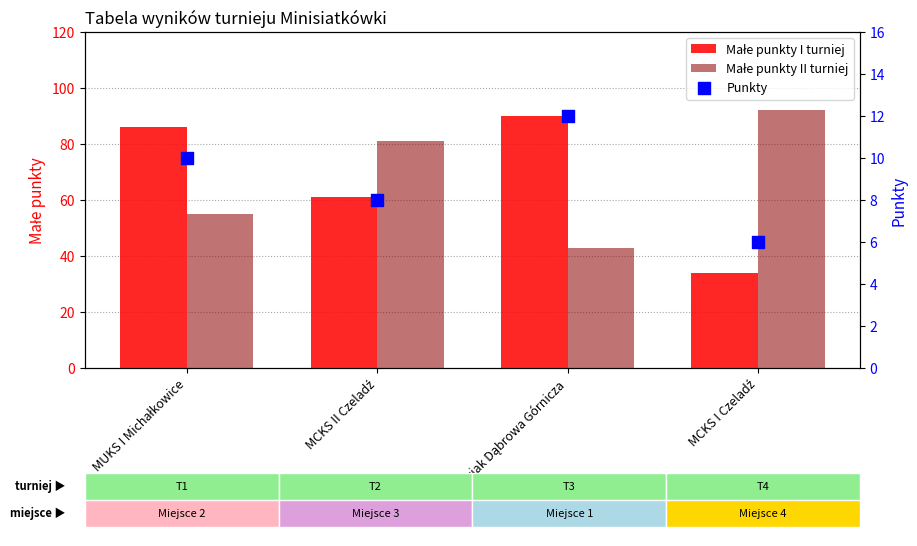

At which category is the sum across all series the highest?

MUKS I Michałkowice